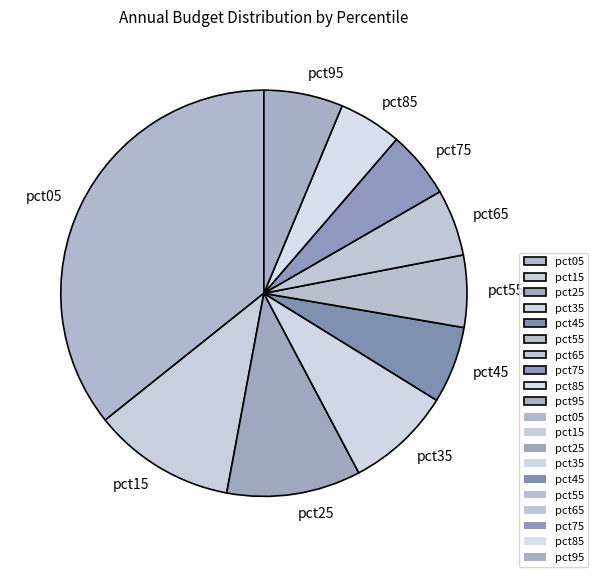

What is the largest slice in the pie chart?

pct05